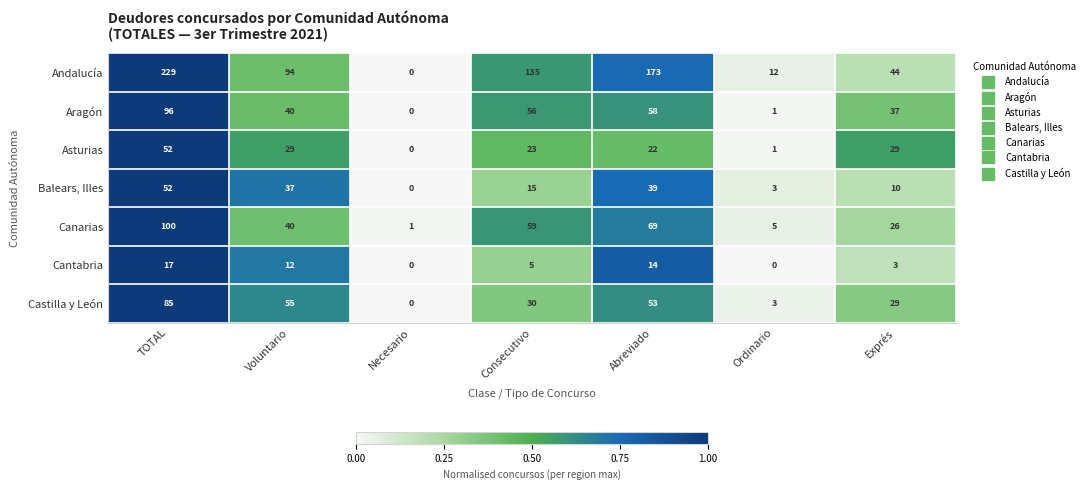

What is the approximate value of Canarias at TOTAL, to the nearest 5?

100